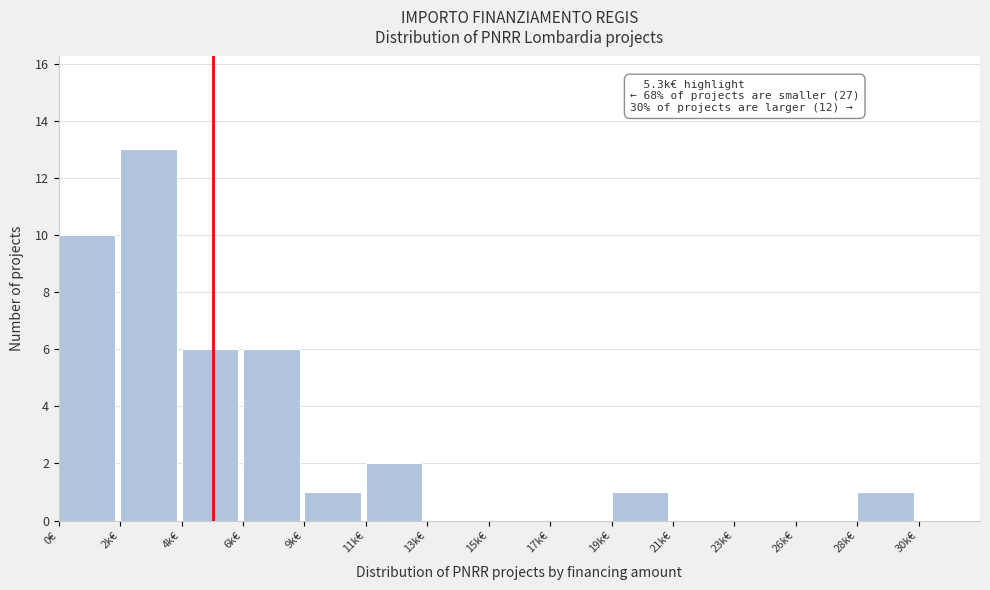

Reading right to left, what are all the values shown in this chart?

30k€=0	28k€=1	26k€=0	23k€=0	21k€=0	19k€=1	17k€=0	15k€=0	13k€=0	11k€=2	9k€=1	6k€=6	4k€=6	2k€=13	0€=10